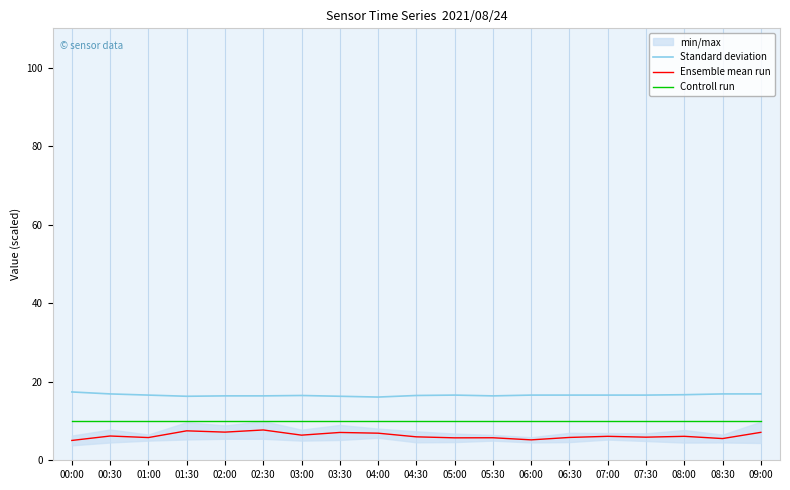

Reading left to right, transcribe all the data shown in this chart.

Standard deviation: 00:00=17.4	00:30=16.9	01:00=16.6	01:30=16.3	02:00=16.4	02:30=16.4	03:00=16.5	03:30=16.3	04:00=16.1	04:30=16.5	05:00=16.6	05:30=16.4	06:00=16.6	06:30=16.6	07:00=16.6	07:30=16.6	08:00=16.7	08:30=16.9	09:00=16.9
Ensemble mean run: 00:00=5.0	00:30=6.2	01:00=5.8	01:30=7.5	02:00=7.2	02:30=7.7	03:00=6.4	03:30=7.1	04:00=6.9	04:30=6.0	05:00=5.7	05:30=5.7	06:00=5.2	06:30=5.8	07:00=6.1	07:30=5.9	08:00=6.1	08:30=5.5	09:00=7.1
Controll run: 00:00=10.0	00:30=10.0	01:00=10.0	01:30=10.0	02:00=10.0	02:30=10.0	03:00=10.0	03:30=10.0	04:00=10.0	04:30=10.0	05:00=10.0	05:30=10.0	06:00=10.0	06:30=10.0	07:00=10.0	07:30=10.0	08:00=10.0	08:30=10.0	09:00=10.0